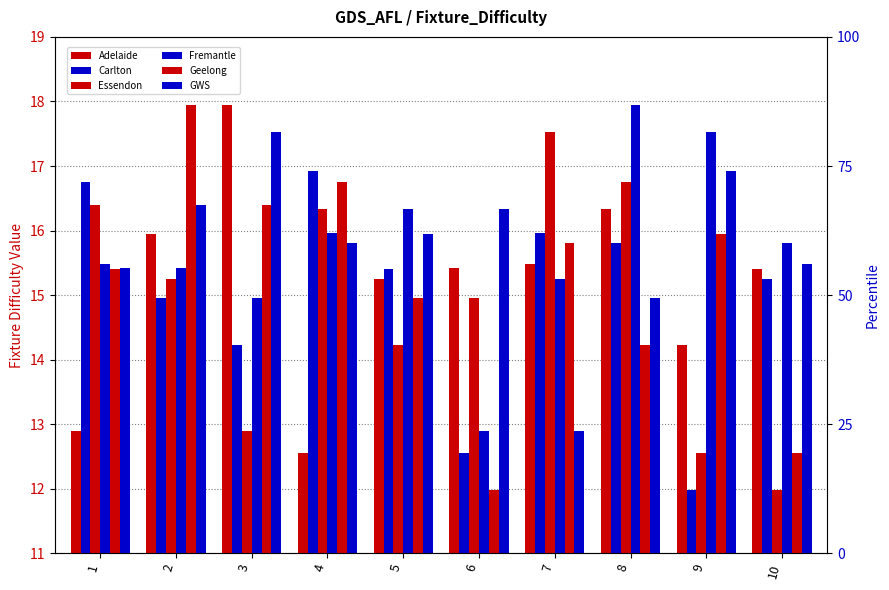

What is the difference between the highest and lowest values at 6?

4.3